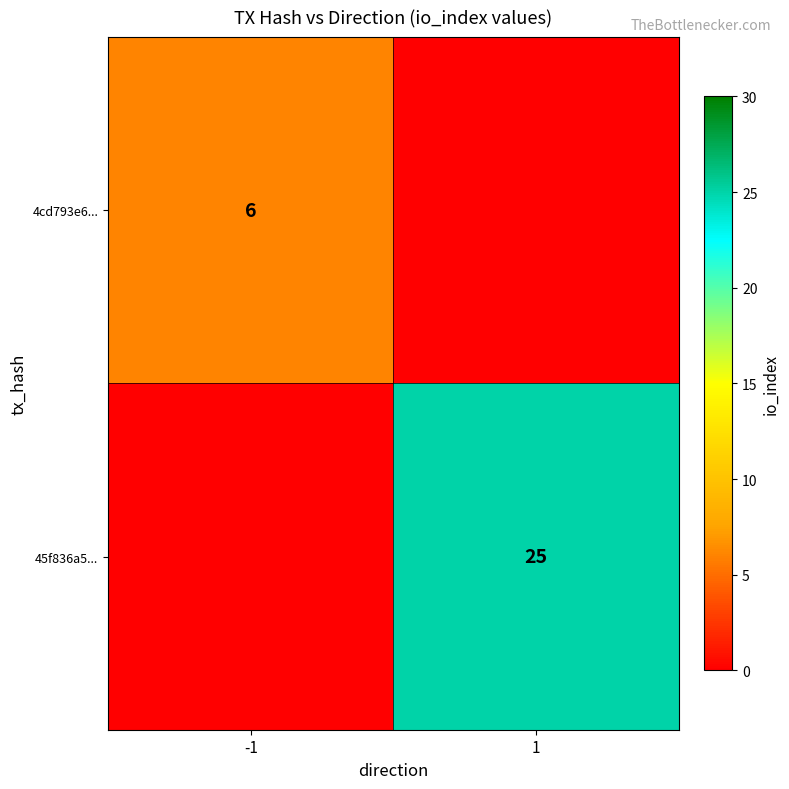

The 4cd793e6... series shows 10 at -1. True or false?

False